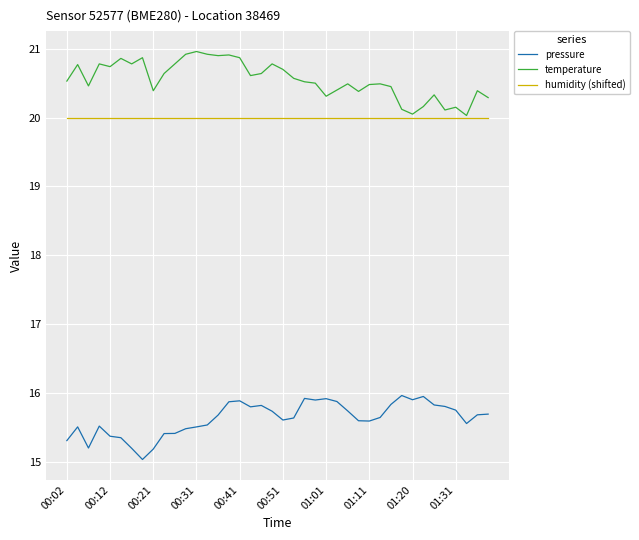

Rank the series by their maximum value, from highest to lowest.

temperature, humidity (shifted), pressure